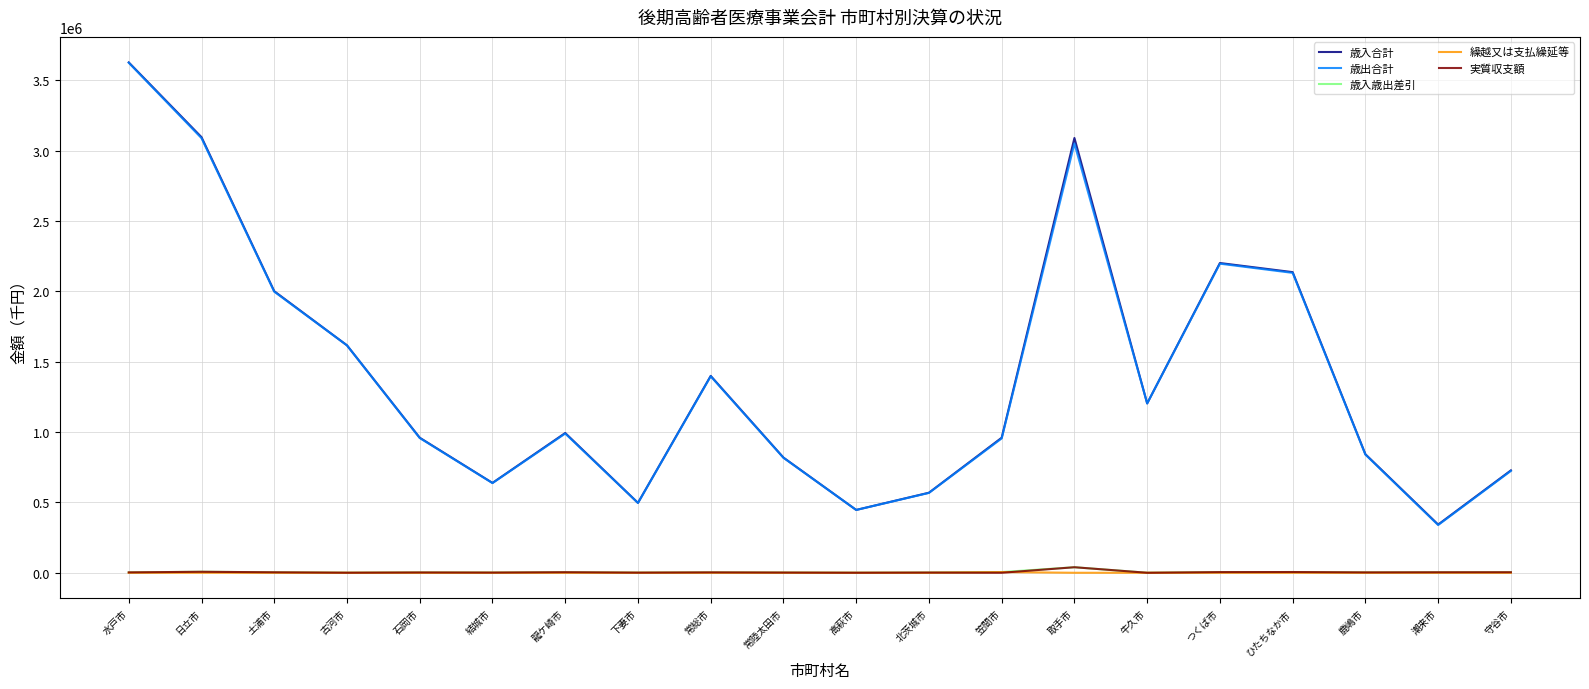

True or false: 繰越又は支払繰延等 and 歳入合計 intersect in this chart.

False